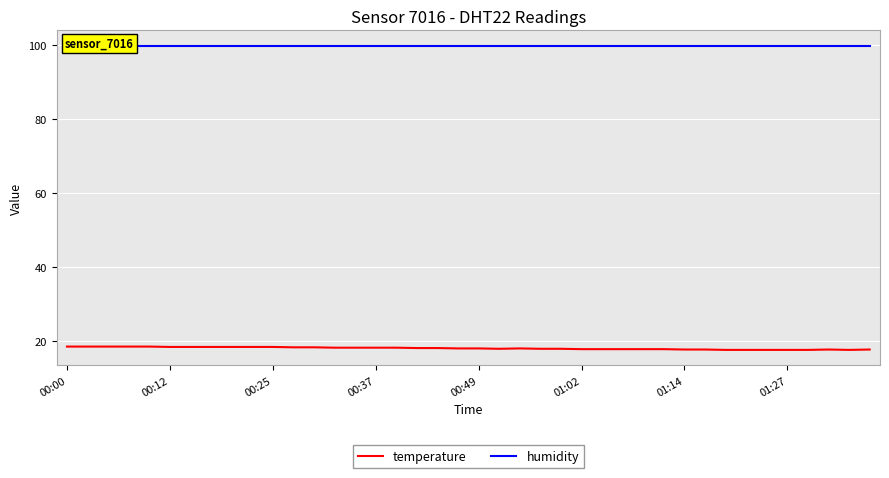

Which series has the largest total across all categories?

humidity